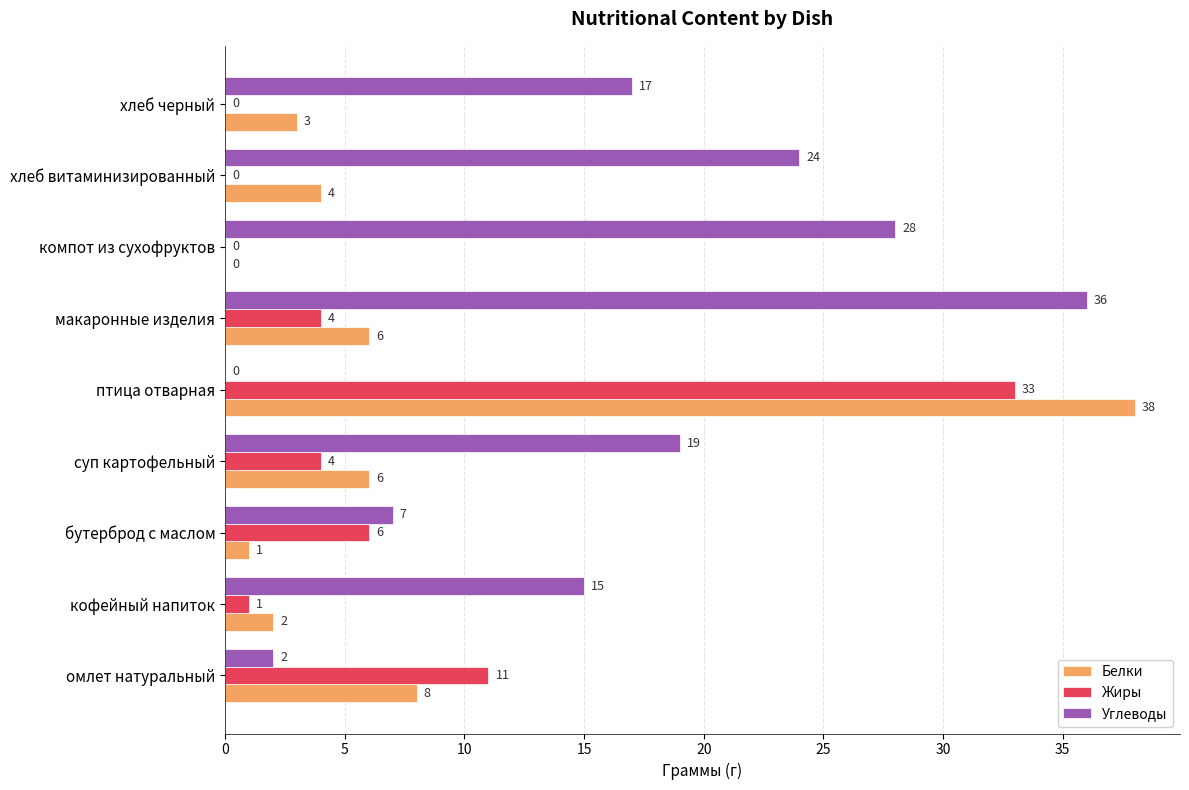

Which series has the largest total across all categories?

Углеводы